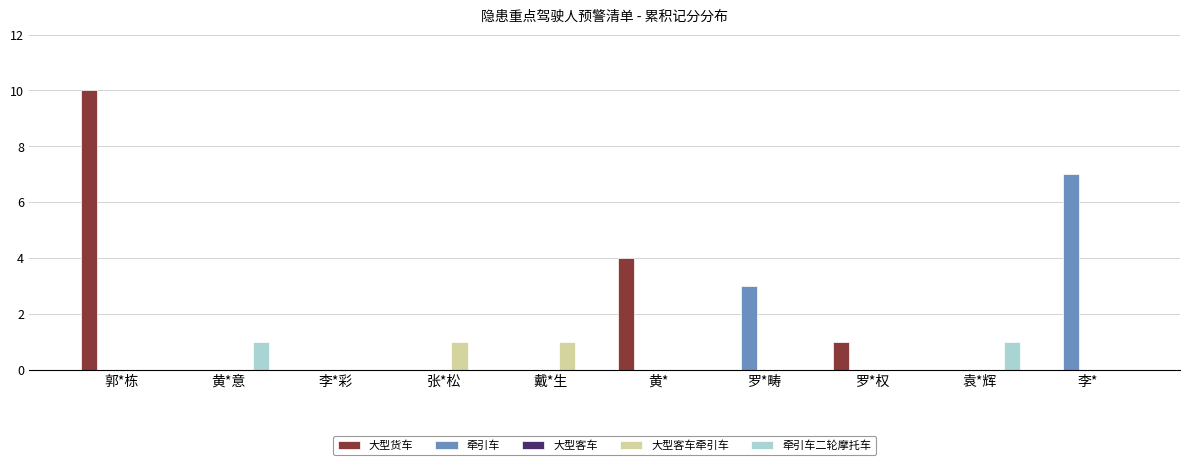

Which series changed the most between 张*松 and 李*?

牵引车